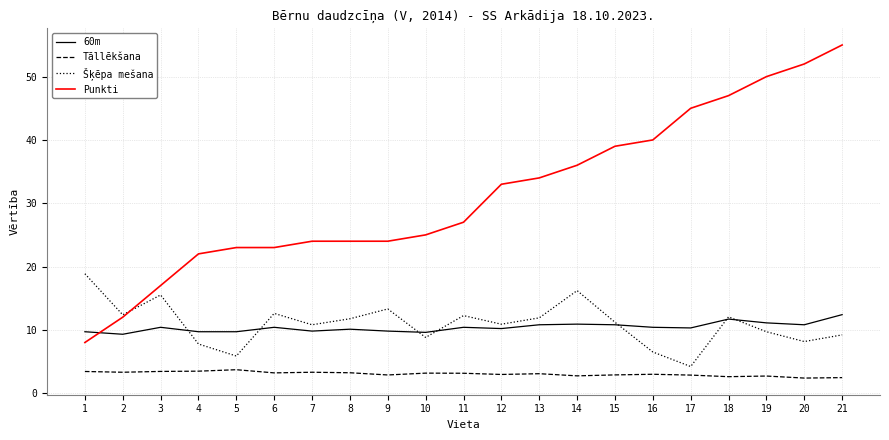

What is the minimum value for Šķēpa mešana?

4.2